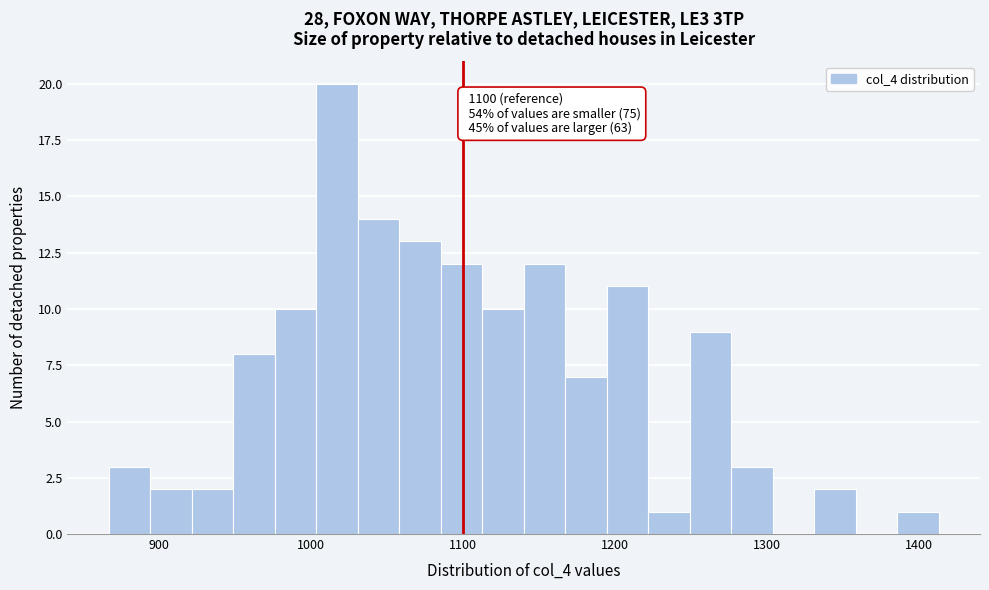

Read against the x-axis, roughly where is the centre of the tallest bar?

1020